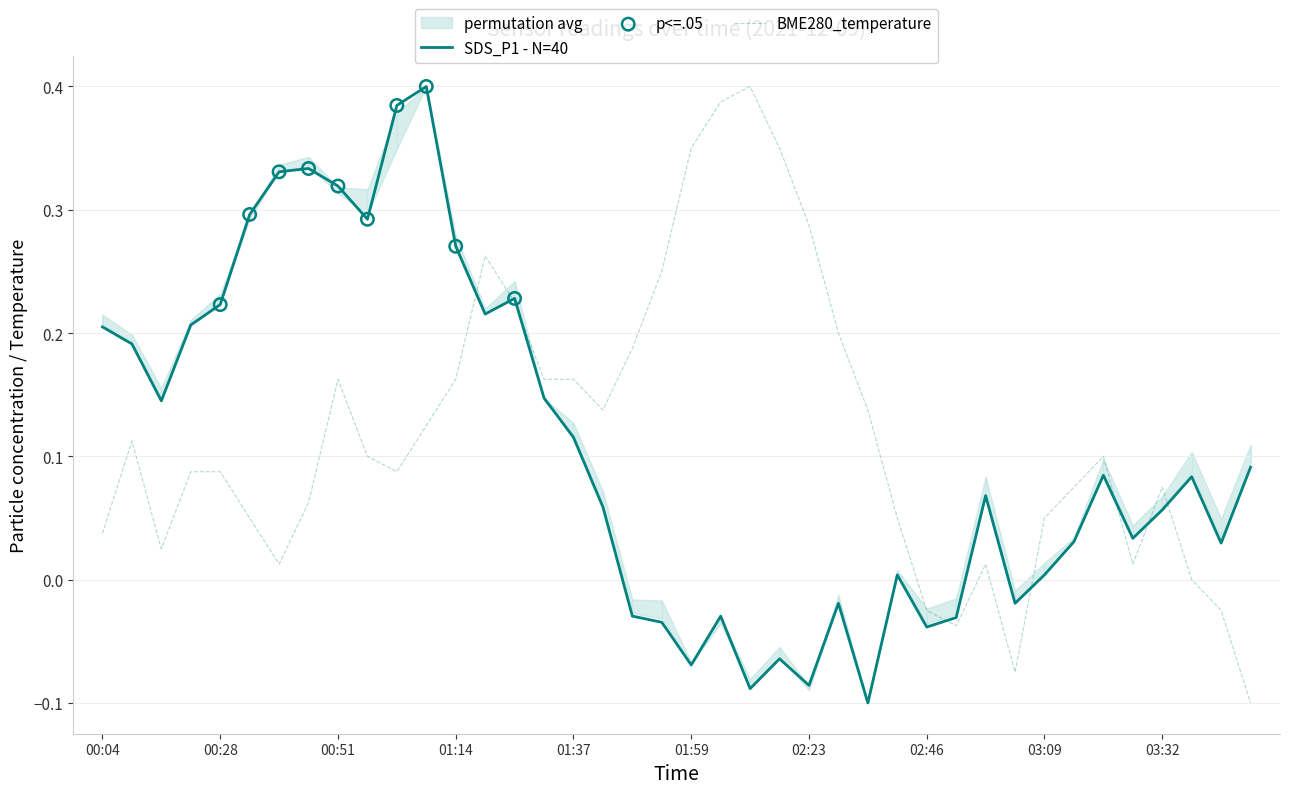

Which series contains the highest Y value?

SDS_P1